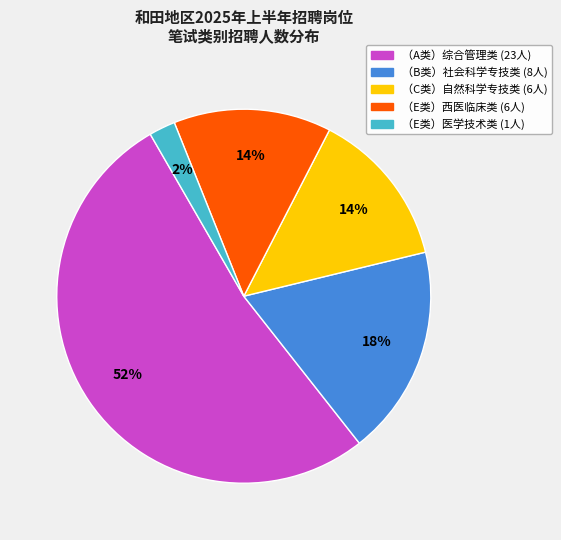

To the nearest percent, what is the average slice percentage?

20%